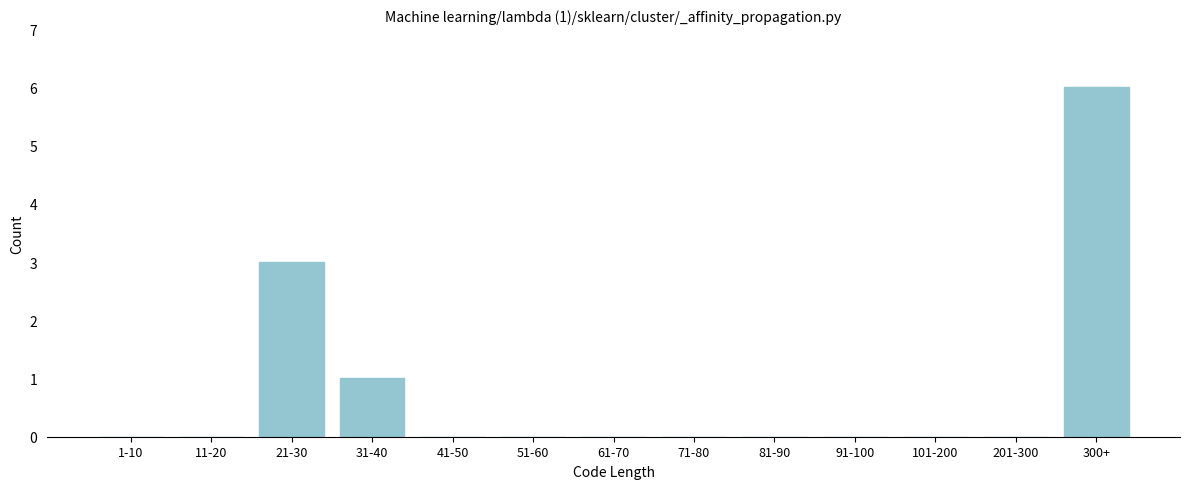

Reading right to left, what are all the values shown in this chart?

300+=6	201-300=0	101-200=0	91-100=0	81-90=0	71-80=0	61-70=0	51-60=0	41-50=0	31-40=1	21-30=3	11-20=0	1-10=0